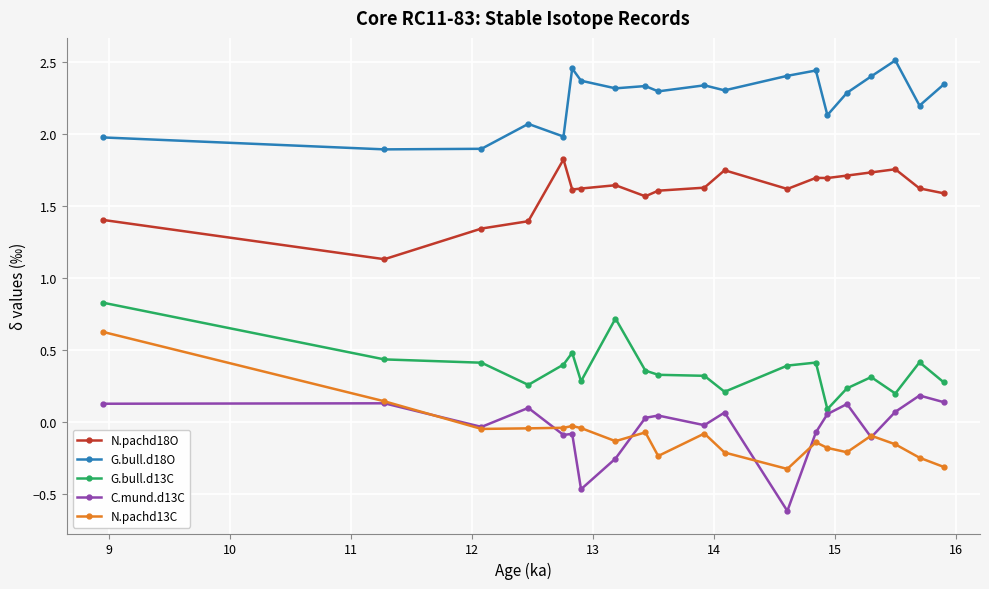

True or false: G.bull.d13C has more than 1 interior local peaks.

True